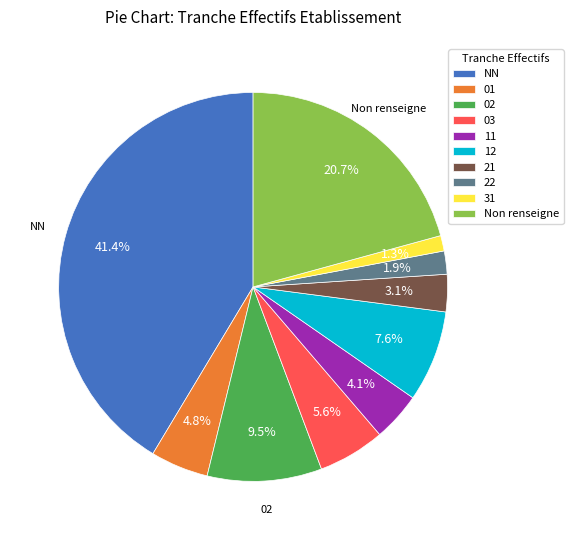

Is there any slice that represents more than half of the pie?

No